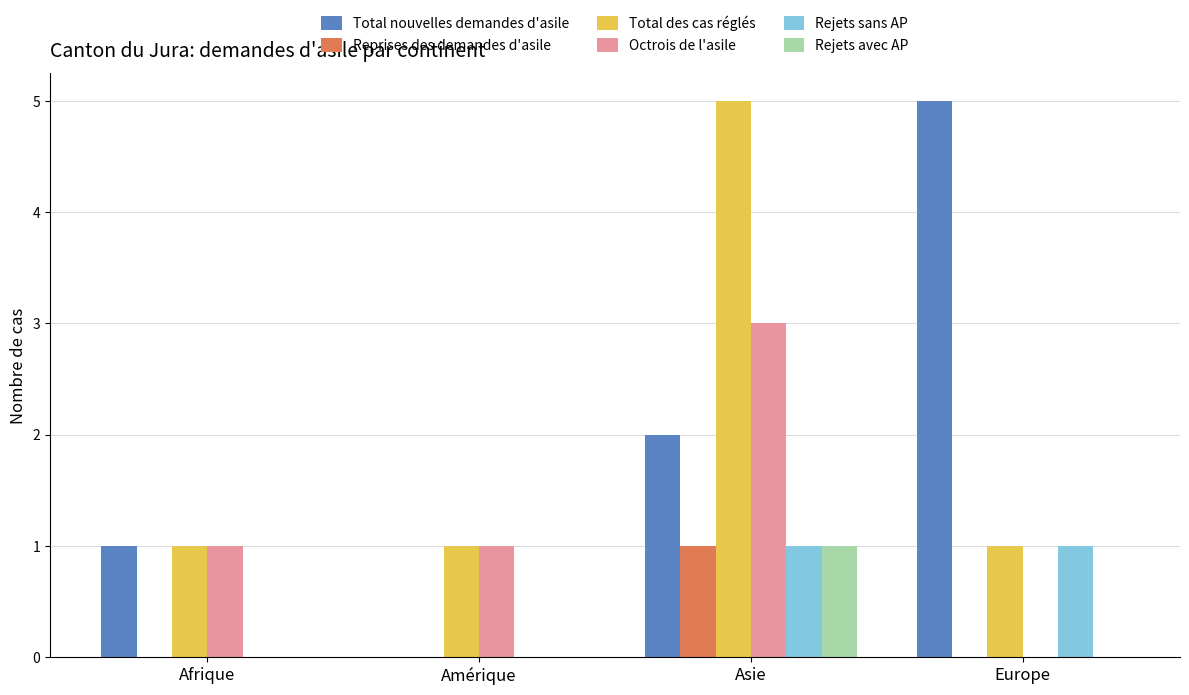

What is the spread (max minus min) of values at Asie?

4